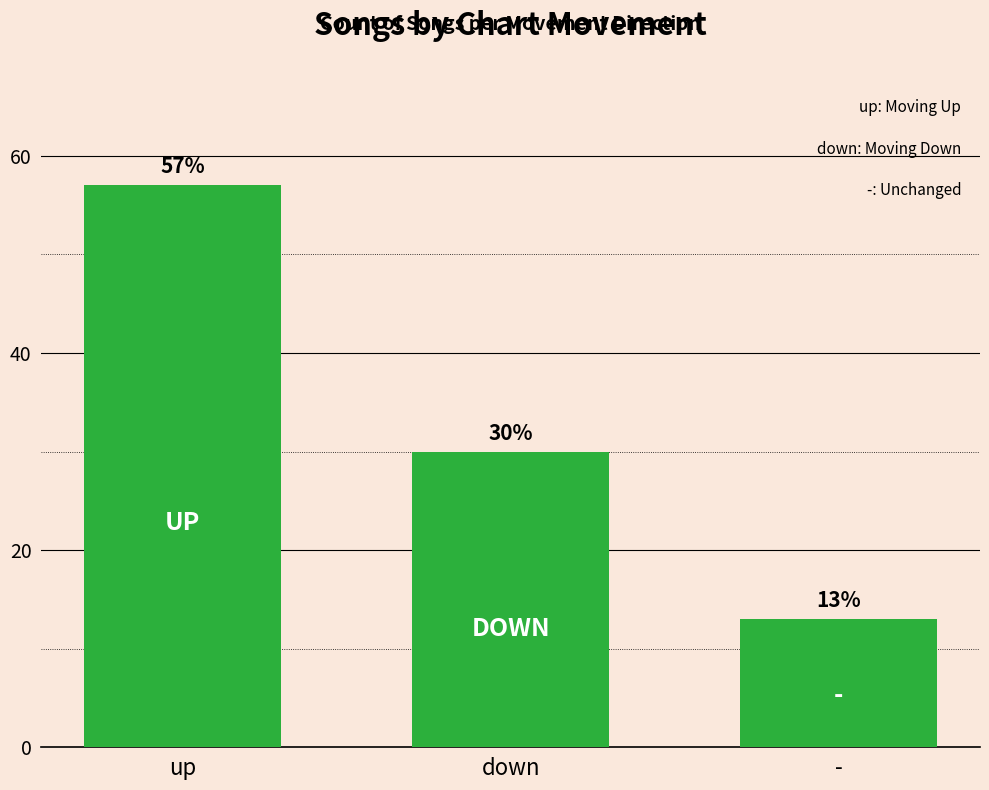

What position from the right is up?

3